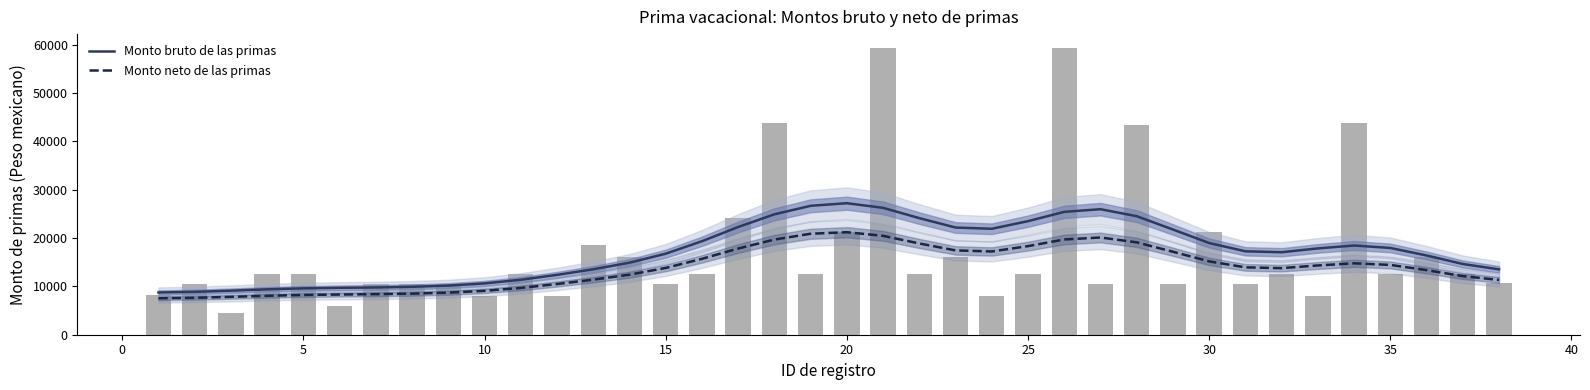

Which series has the widest spread of values?

Monto bruto de las primas